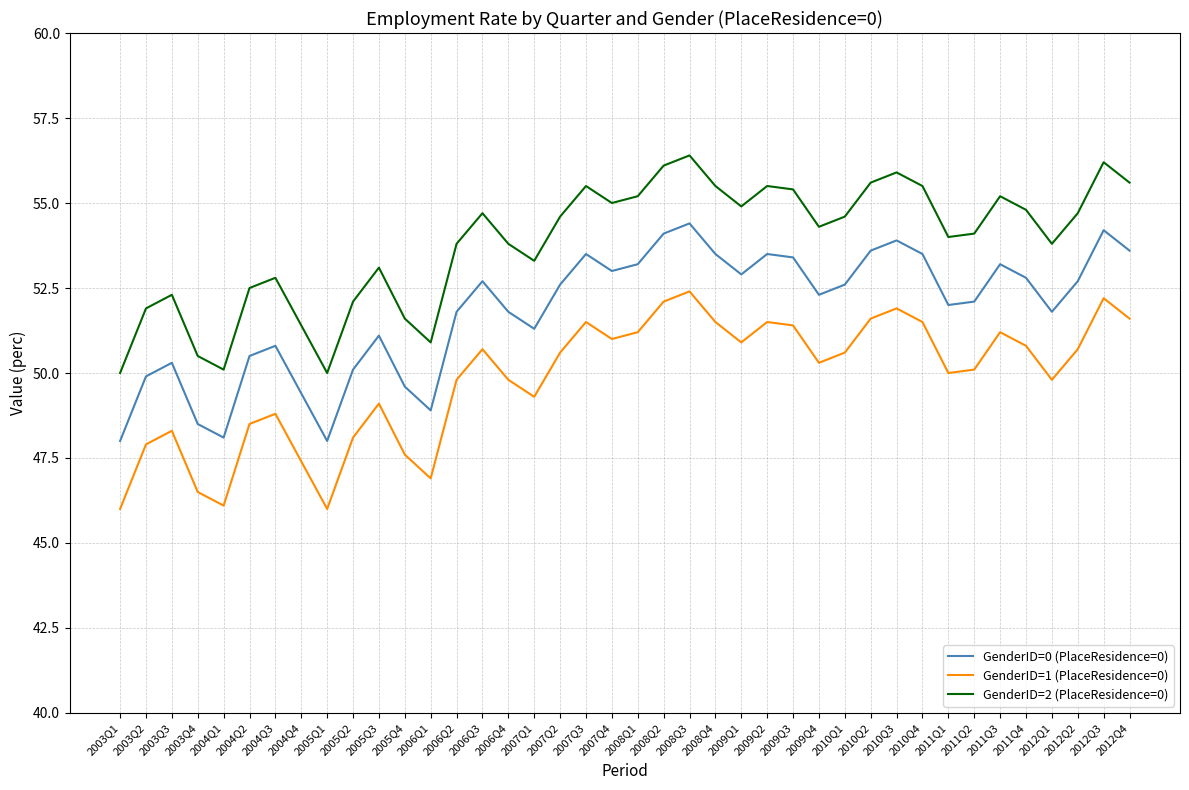

Rank the series by their maximum value, from highest to lowest.

GenderID=2 (PlaceResidence=0), GenderID=0 (PlaceResidence=0), GenderID=1 (PlaceResidence=0)